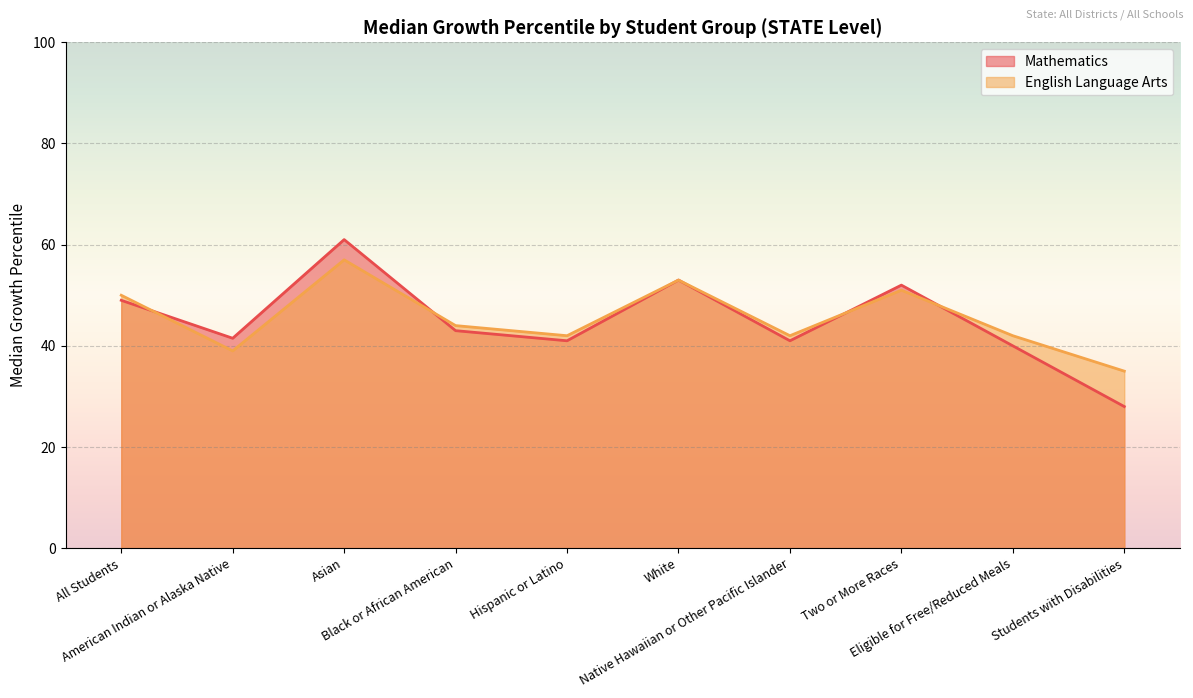

How many data points in English Language Arts are above 44?

4